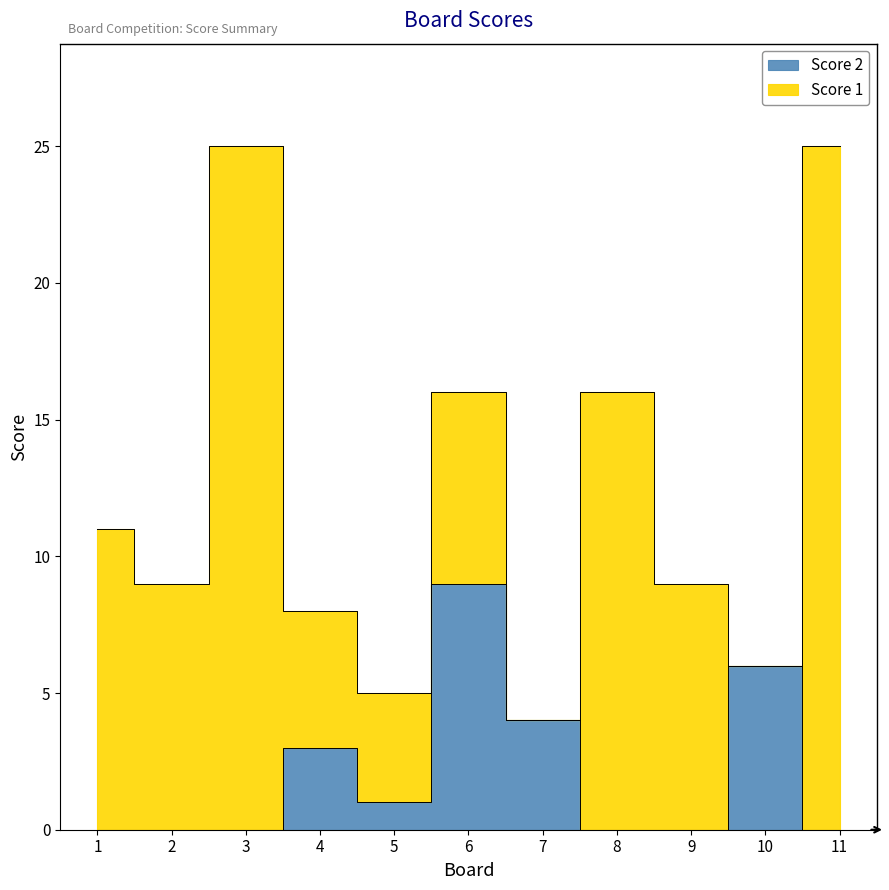

Where is the first local maximum?

4